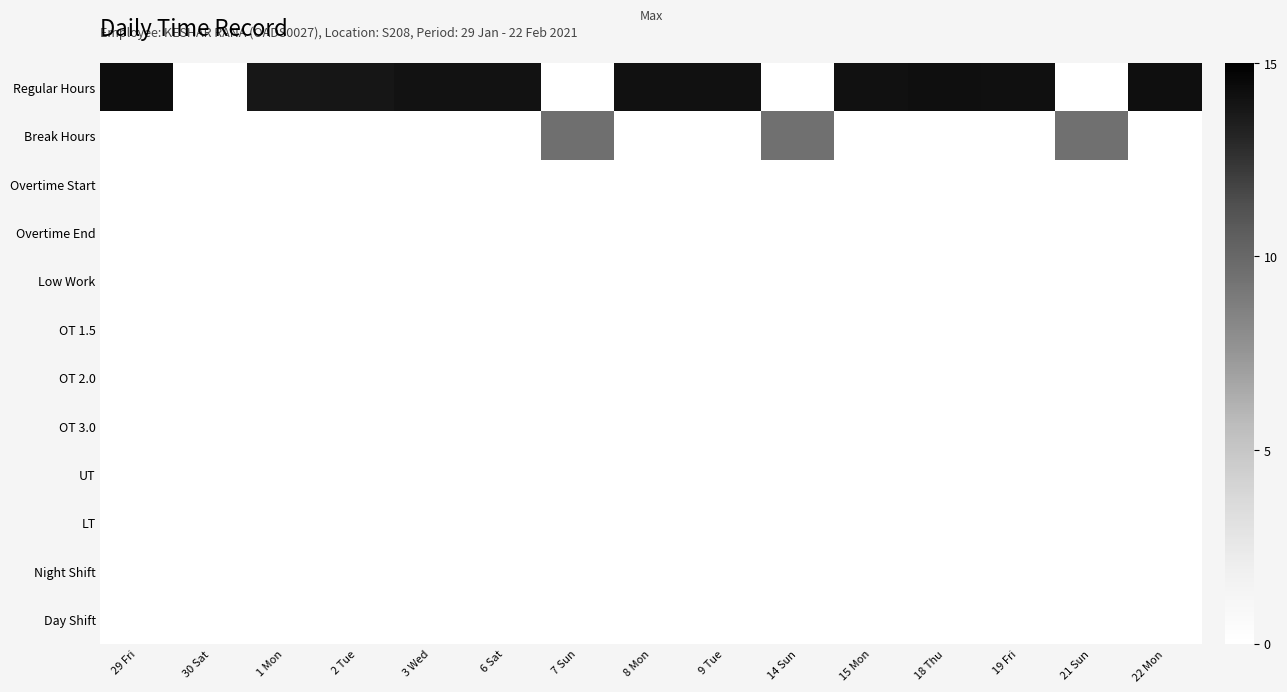

Reading left to right, extract all data points from this chart.

Regular Hours: 29 Fri=14.2	30 Sat=0.0	1 Mon=13.8	2 Tue=13.8	3 Wed=14.0	6 Sat=14.1	7 Sun=0.0	8 Mon=14.1	9 Tue=14.1	14 Sun=0.0	15 Mon=14.1	18 Thu=14.2	19 Fri=14.2	21 Sun=0.0	22 Mon=14.2
Break Hours: 29 Fri=0.0	30 Sat=0.0	1 Mon=0.0	2 Tue=0.0	3 Wed=0.0	6 Sat=0.0	7 Sun=9.6	8 Mon=0.0	9 Tue=0.0	14 Sun=9.5	15 Mon=0.0	18 Thu=0.0	19 Fri=0.0	21 Sun=9.5	22 Mon=0.0
Overtime Start: 29 Fri=0.0	30 Sat=0.0	1 Mon=0.0	2 Tue=0.0	3 Wed=0.0	6 Sat=0.0	7 Sun=0.0	8 Mon=0.0	9 Tue=0.0	14 Sun=0.0	15 Mon=0.0	18 Thu=0.0	19 Fri=0.0	21 Sun=0.0	22 Mon=0.0
Overtime End: 29 Fri=0.0	30 Sat=0.0	1 Mon=0.0	2 Tue=0.0	3 Wed=0.0	6 Sat=0.0	7 Sun=0.0	8 Mon=0.0	9 Tue=0.0	14 Sun=0.0	15 Mon=0.0	18 Thu=0.0	19 Fri=0.0	21 Sun=0.0	22 Mon=0.0
Low Work: 29 Fri=0.0	30 Sat=0.0	1 Mon=0.0	2 Tue=0.0	3 Wed=0.0	6 Sat=0.0	7 Sun=0.0	8 Mon=0.0	9 Tue=0.0	14 Sun=0.0	15 Mon=0.0	18 Thu=0.0	19 Fri=0.0	21 Sun=0.0	22 Mon=0.0
OT 1.5: 29 Fri=0.0	30 Sat=0.0	1 Mon=0.0	2 Tue=0.0	3 Wed=0.0	6 Sat=0.0	7 Sun=0.0	8 Mon=0.0	9 Tue=0.0	14 Sun=0.0	15 Mon=0.0	18 Thu=0.0	19 Fri=0.0	21 Sun=0.0	22 Mon=0.0
OT 2.0: 29 Fri=0.0	30 Sat=0.0	1 Mon=0.0	2 Tue=0.0	3 Wed=0.0	6 Sat=0.0	7 Sun=0.0	8 Mon=0.0	9 Tue=0.0	14 Sun=0.0	15 Mon=0.0	18 Thu=0.0	19 Fri=0.0	21 Sun=0.0	22 Mon=0.0
OT 3.0: 29 Fri=0.0	30 Sat=0.0	1 Mon=0.0	2 Tue=0.0	3 Wed=0.0	6 Sat=0.0	7 Sun=0.0	8 Mon=0.0	9 Tue=0.0	14 Sun=0.0	15 Mon=0.0	18 Thu=0.0	19 Fri=0.0	21 Sun=0.0	22 Mon=0.0
UT: 29 Fri=0.0	30 Sat=0.0	1 Mon=0.0	2 Tue=0.0	3 Wed=0.0	6 Sat=0.0	7 Sun=0.0	8 Mon=0.0	9 Tue=0.0	14 Sun=0.0	15 Mon=0.0	18 Thu=0.0	19 Fri=0.0	21 Sun=0.0	22 Mon=0.0
LT: 29 Fri=0.0	30 Sat=0.0	1 Mon=0.0	2 Tue=0.0	3 Wed=0.0	6 Sat=0.0	7 Sun=0.0	8 Mon=0.0	9 Tue=0.0	14 Sun=0.0	15 Mon=0.0	18 Thu=0.0	19 Fri=0.0	21 Sun=0.0	22 Mon=0.0
Night Shift: 29 Fri=0.0	30 Sat=0.0	1 Mon=0.0	2 Tue=0.0	3 Wed=0.0	6 Sat=0.0	7 Sun=0.0	8 Mon=0.0	9 Tue=0.0	14 Sun=0.0	15 Mon=0.0	18 Thu=0.0	19 Fri=0.0	21 Sun=0.0	22 Mon=0.0
Day Shift: 29 Fri=0.0	30 Sat=0.0	1 Mon=0.0	2 Tue=0.0	3 Wed=0.0	6 Sat=0.0	7 Sun=0.0	8 Mon=0.0	9 Tue=0.0	14 Sun=0.0	15 Mon=0.0	18 Thu=0.0	19 Fri=0.0	21 Sun=0.0	22 Mon=0.0